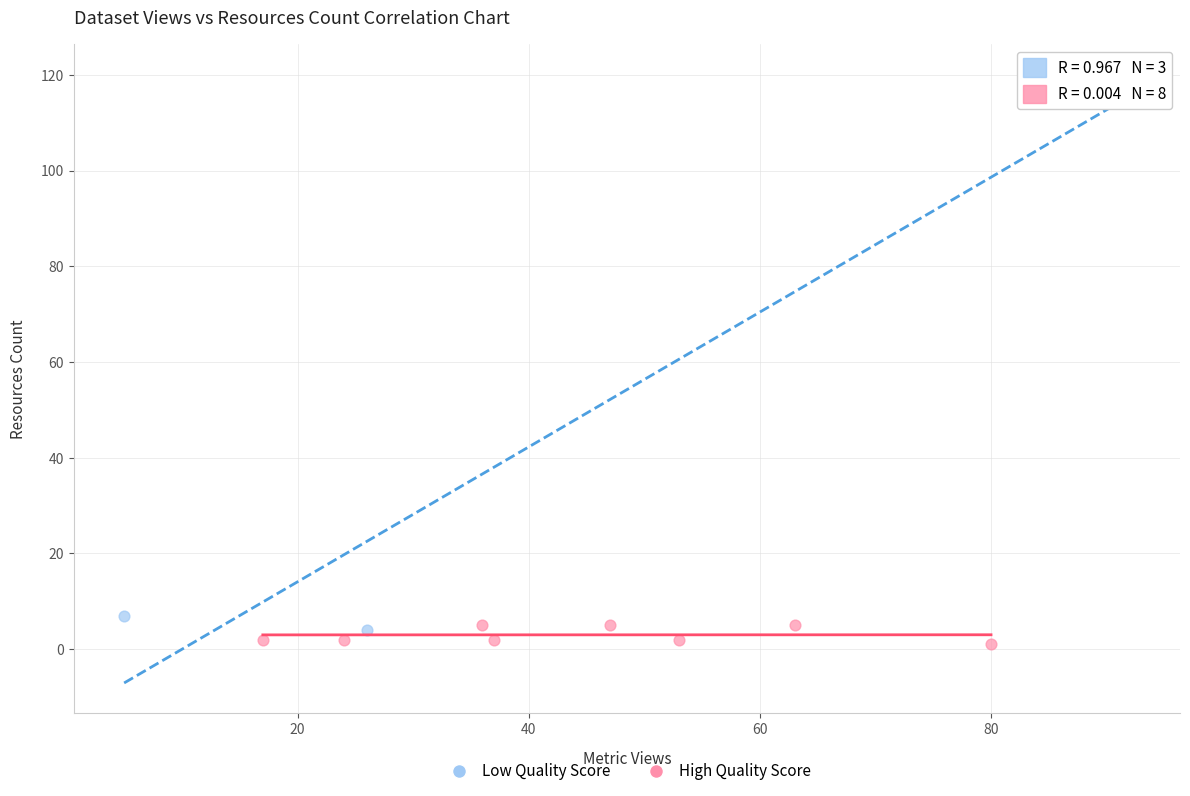

What are all the series names shown in the legend?

Low Quality Score, High Quality Score